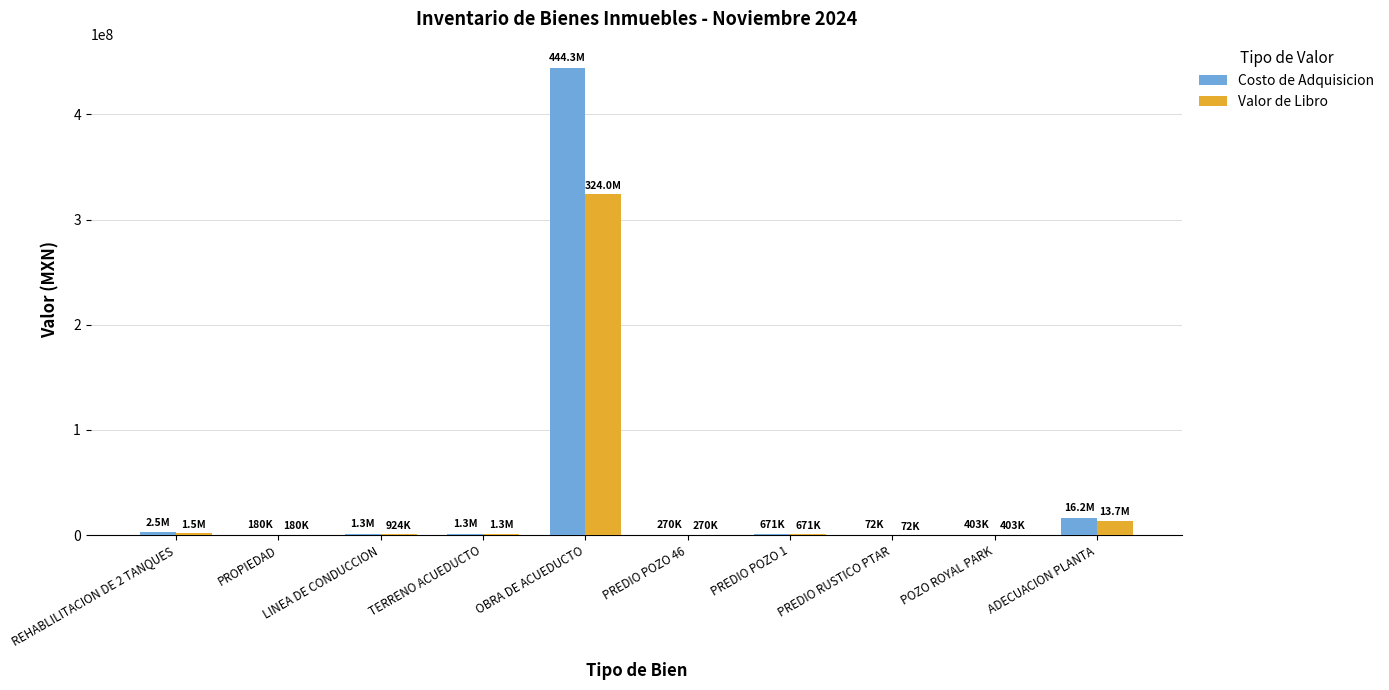

Which series has the largest range (max minus min)?

Costo de Adquisicion